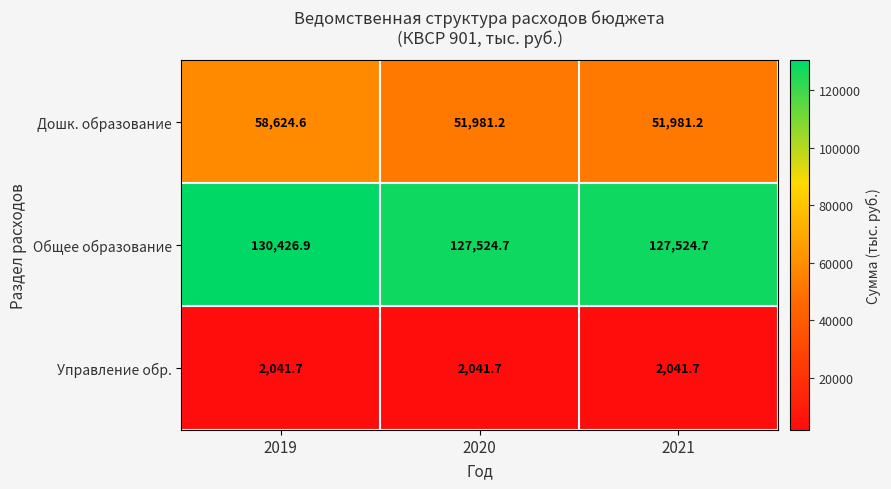

Which series has the widest spread of values?

Дошк. образование